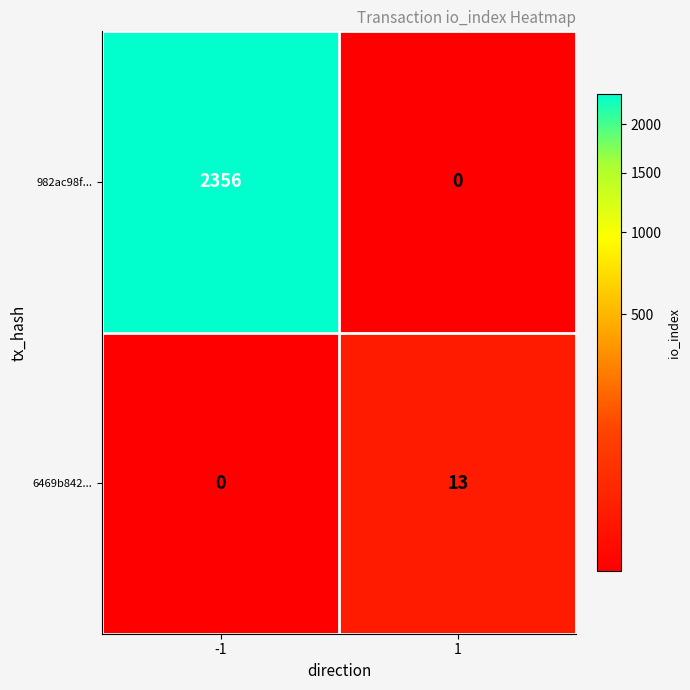

How many data points does each series have?

2